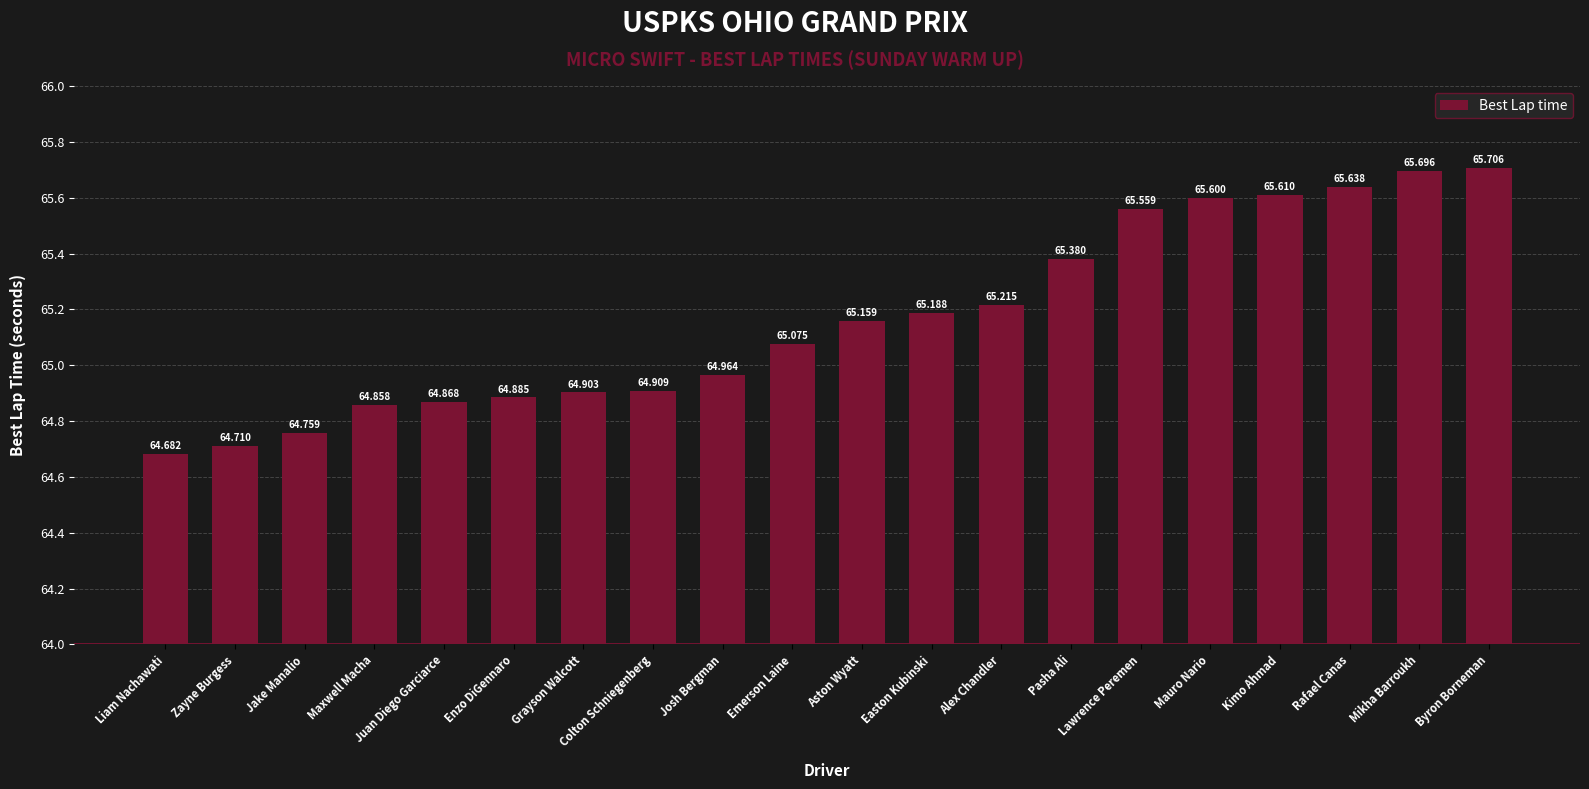

Are the bars grouped side by side (vs. stacked)?

No